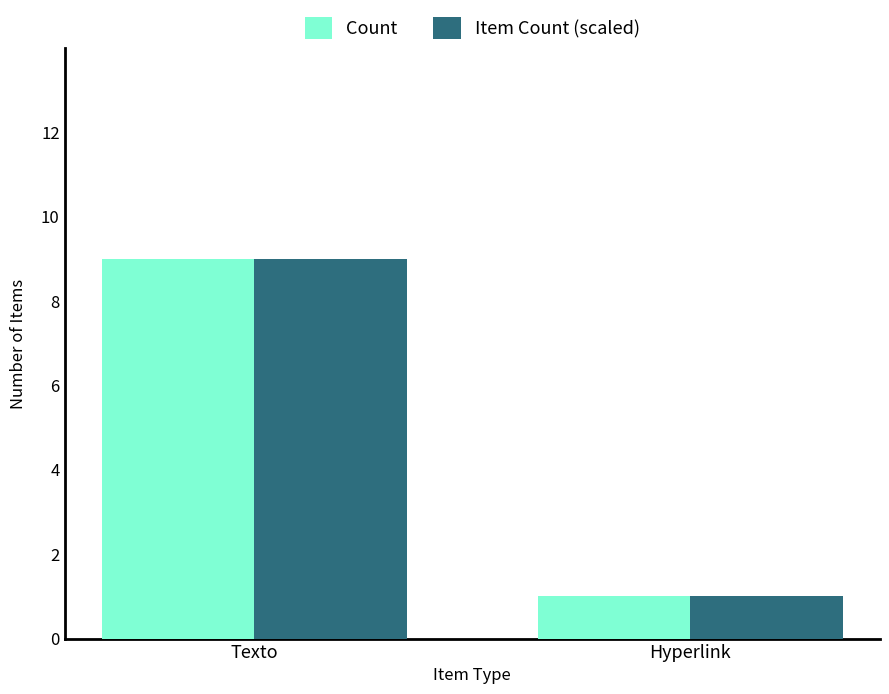

How many data points does each series have?

2